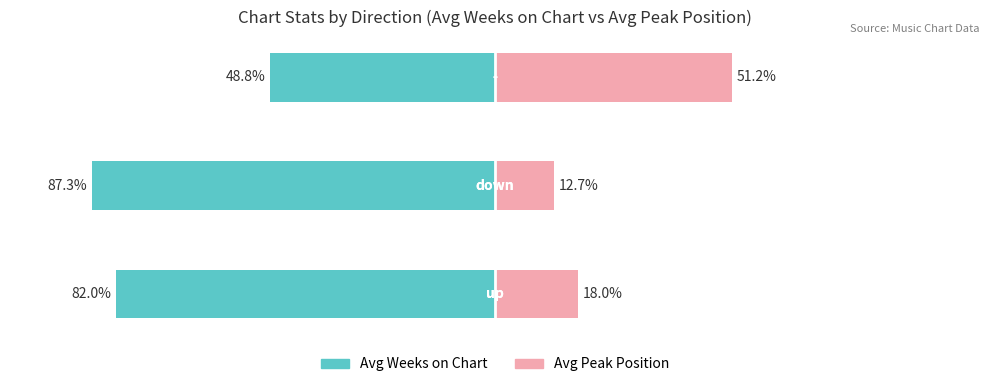

Which has a higher value, 0 or 2?

2